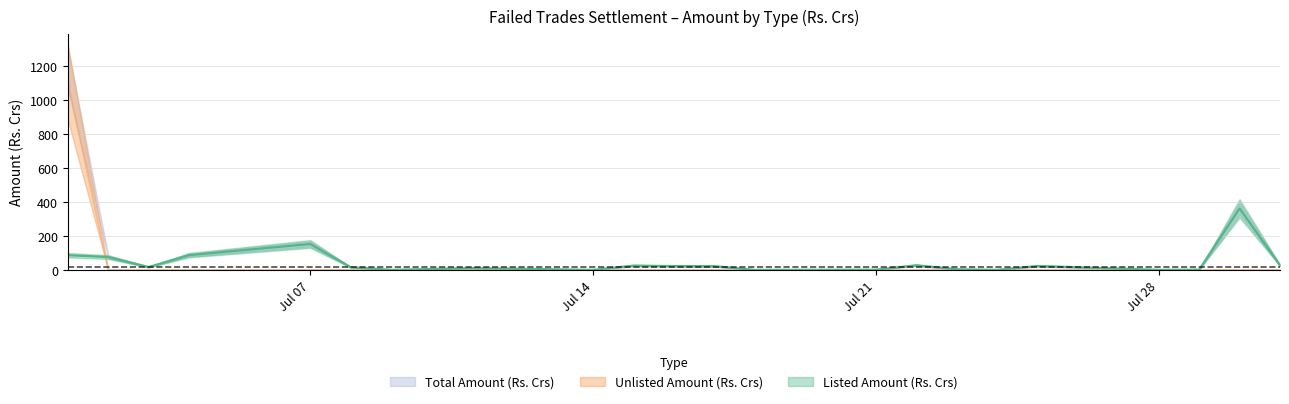

What is the value of the Unlisted Amount (Rs. Crs) point at the 17th from the left?

0.3